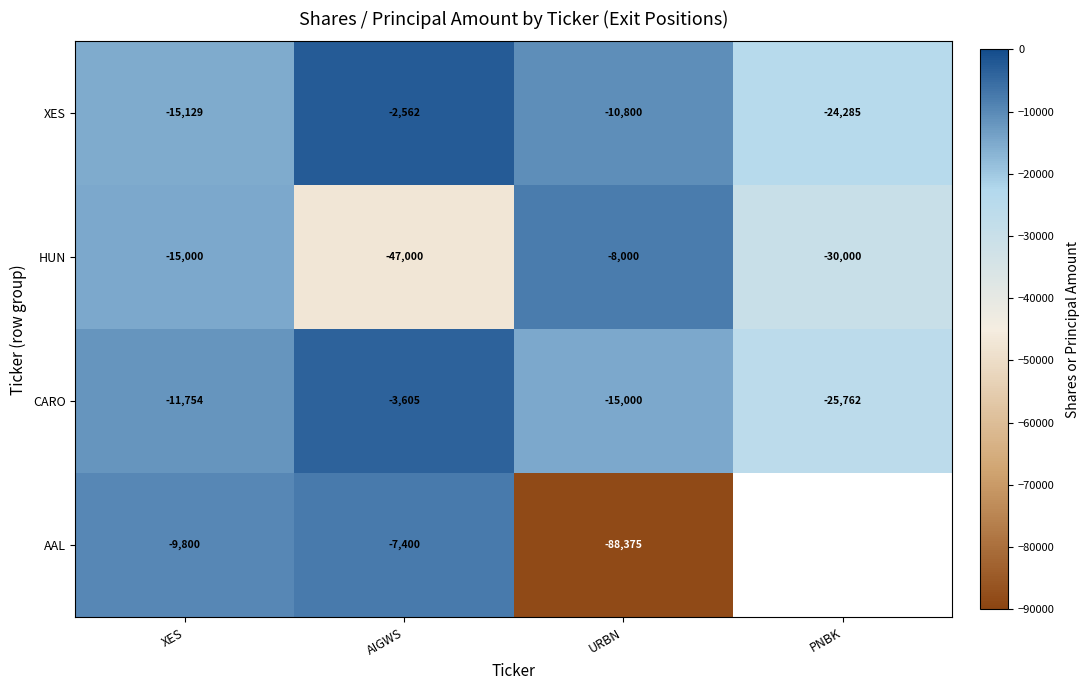

How many values in the XES series exceed -10800?

1